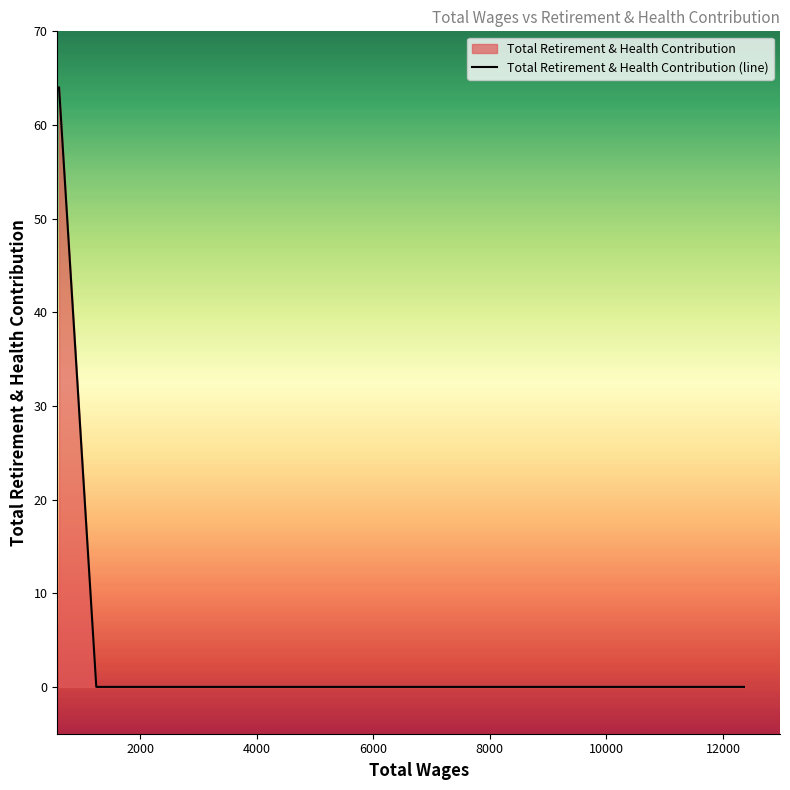

What is the sum of all values?

64